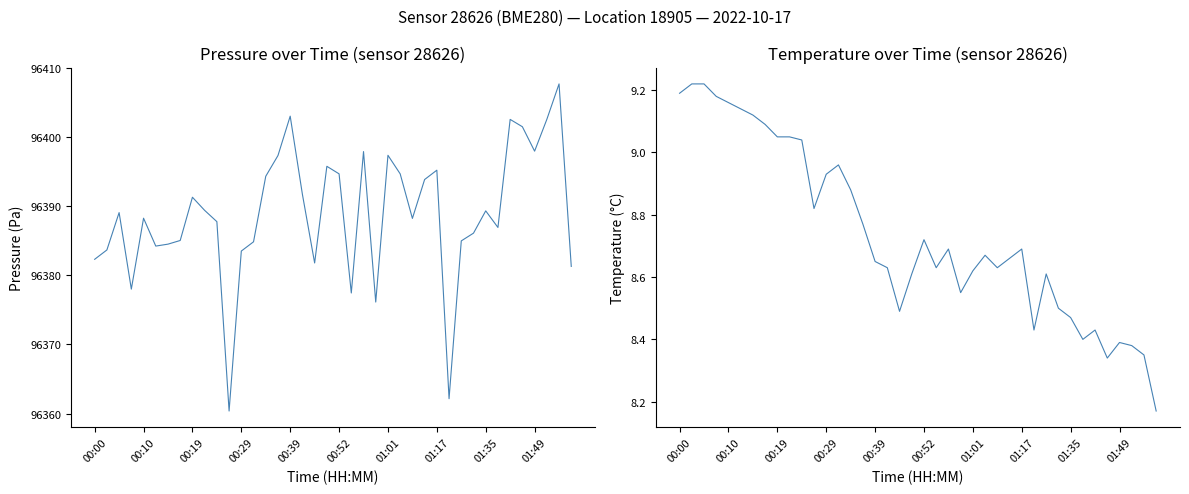

Where is the first local maximum for temperature?

13